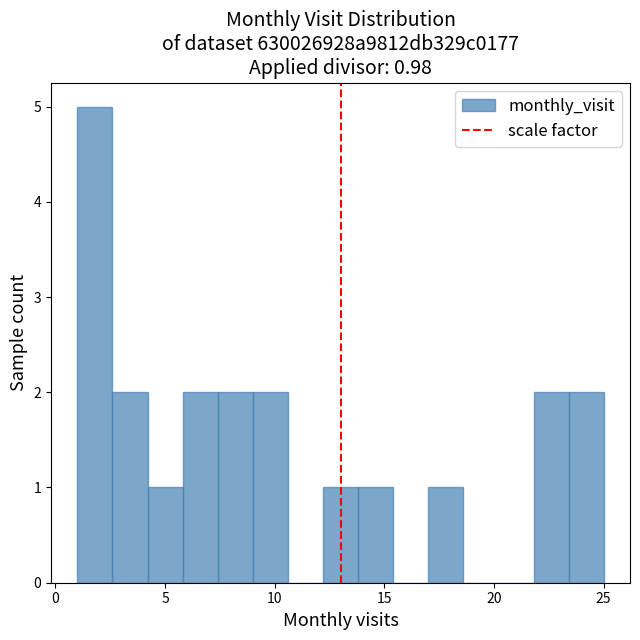

Around what value on the x-axis is the tallest bar? Give the approximate position of its centre, as read against the axis.

2.0